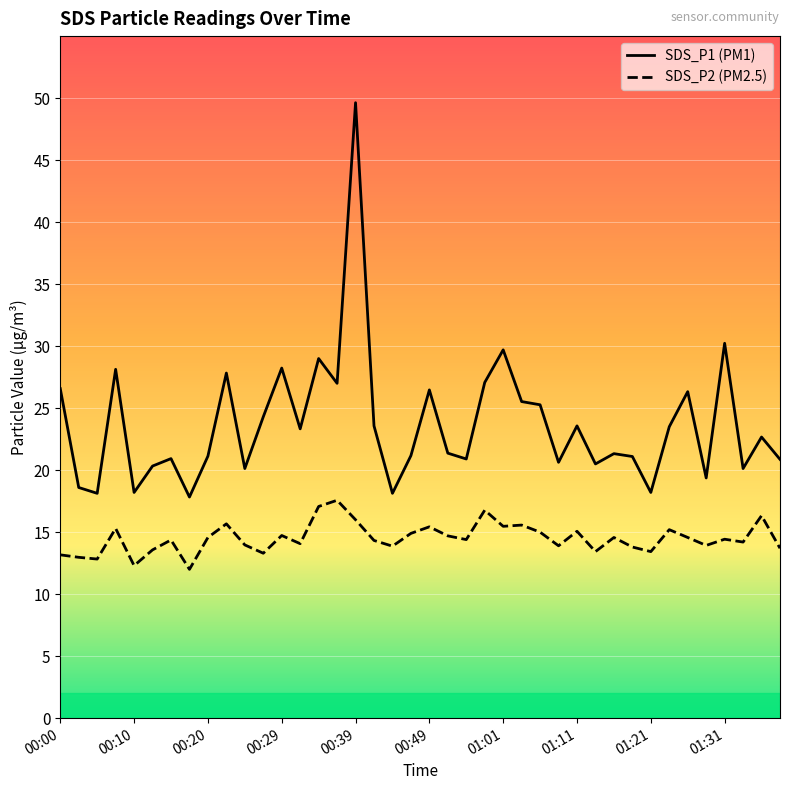

What are all the series names shown in the legend?

SDS_P1, SDS_P2